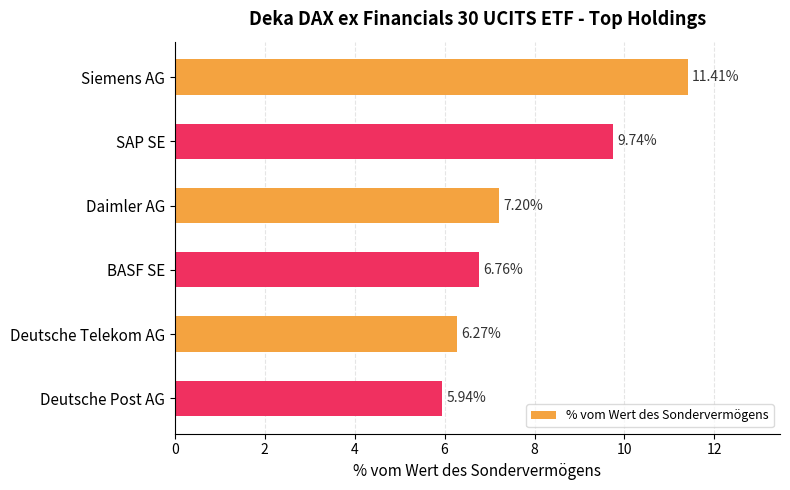

Which has a higher value, Daimler AG or Deutsche Telekom AG?

Daimler AG